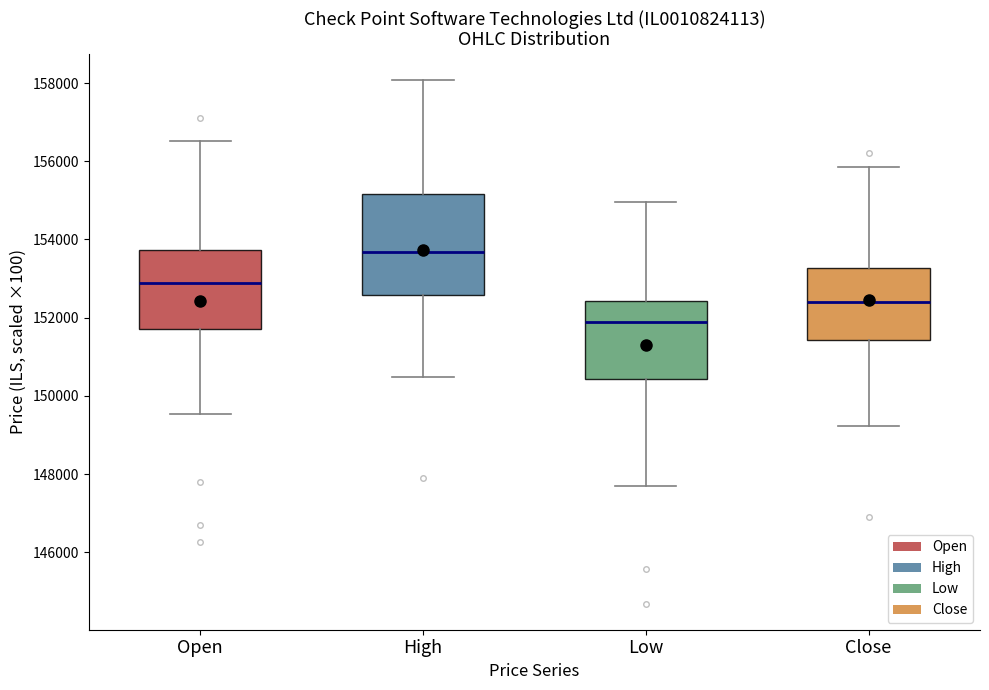

Reading left to right, transcribe this box plot: for each box, give where its median line is, the range the box spans, and where its two whiskers end, as read against the y-axis. The values are not printed on the chart, so give them approximately, as read against the axis.

Open: median 152800, box 151800 to 153800, whiskers 149600 to 156600
High: median 153600, box 152600 to 155200, whiskers 150400 to 158000
Low: median 152000, box 150400 to 152400, whiskers 147600 to 155000
Close: median 152400, box 151400 to 153200, whiskers 149200 to 155800